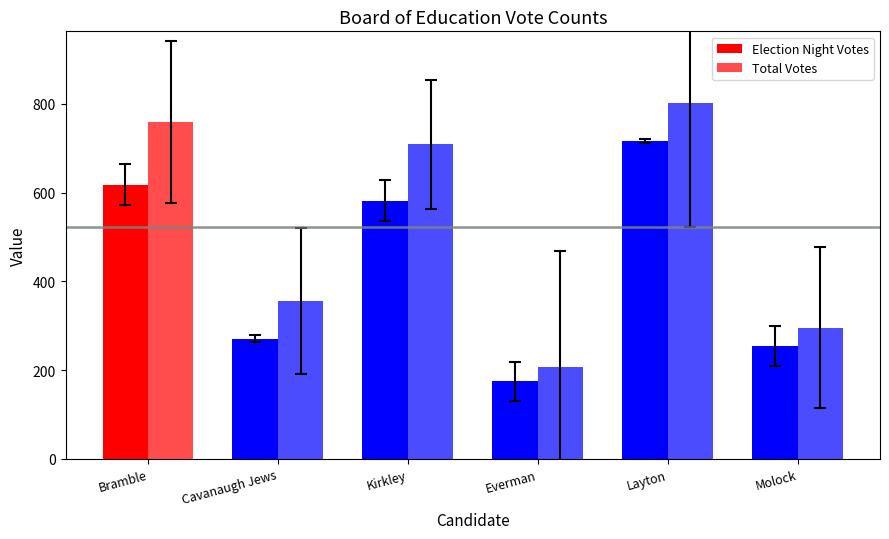

How many data points in Election Night Votes are less than 582?

3